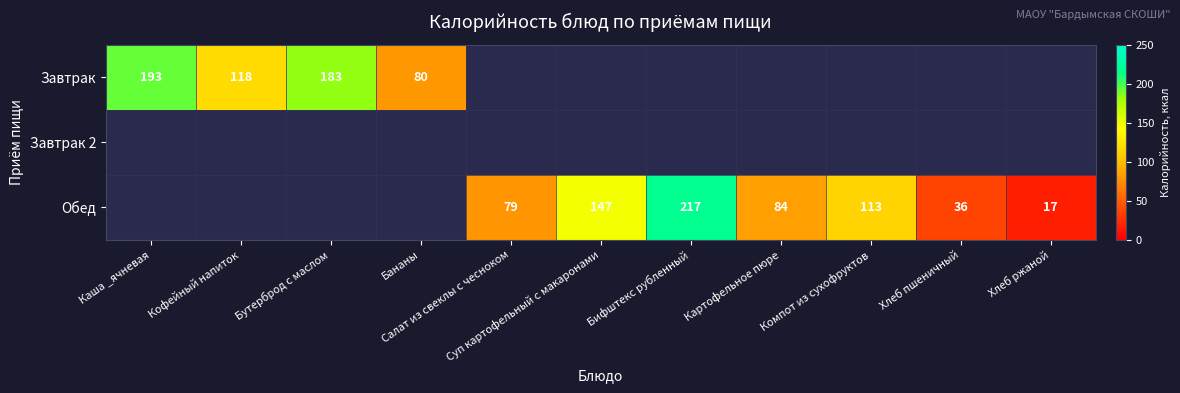

At how many categories does at least one series exceed 107?

6